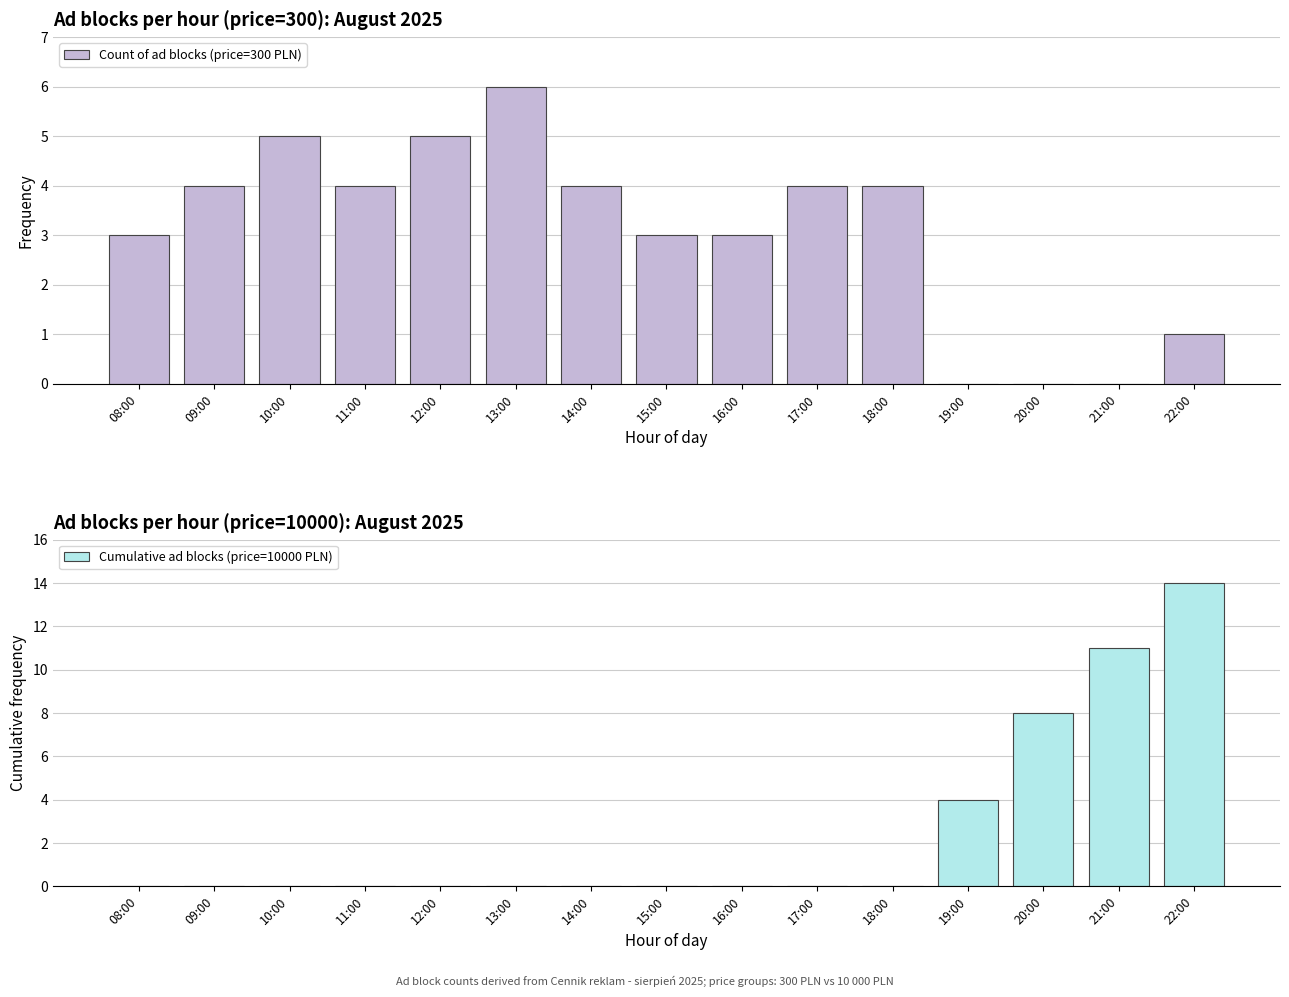

At which label is Cumulative ad blocks (price=10000 PLN) closest to 7?

20:00